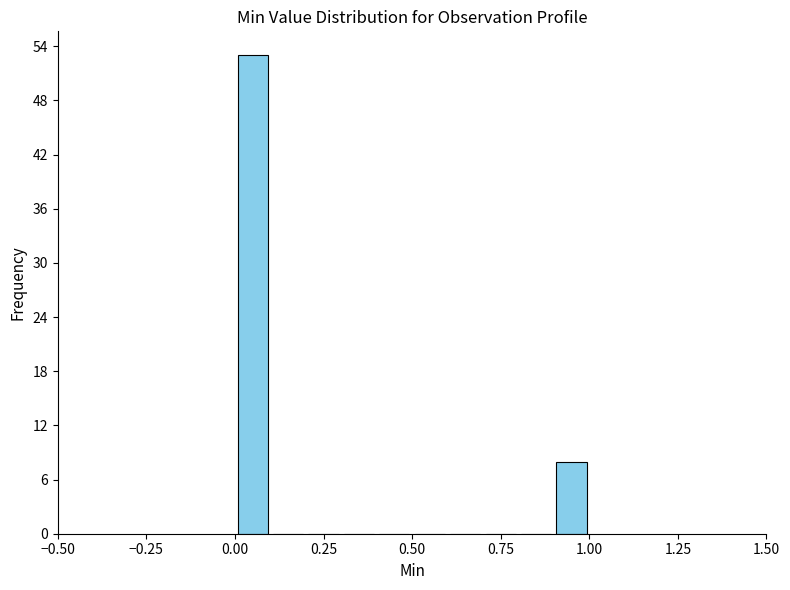

Read against the x-axis, roughly where is the centre of the tallest bar?

0.05